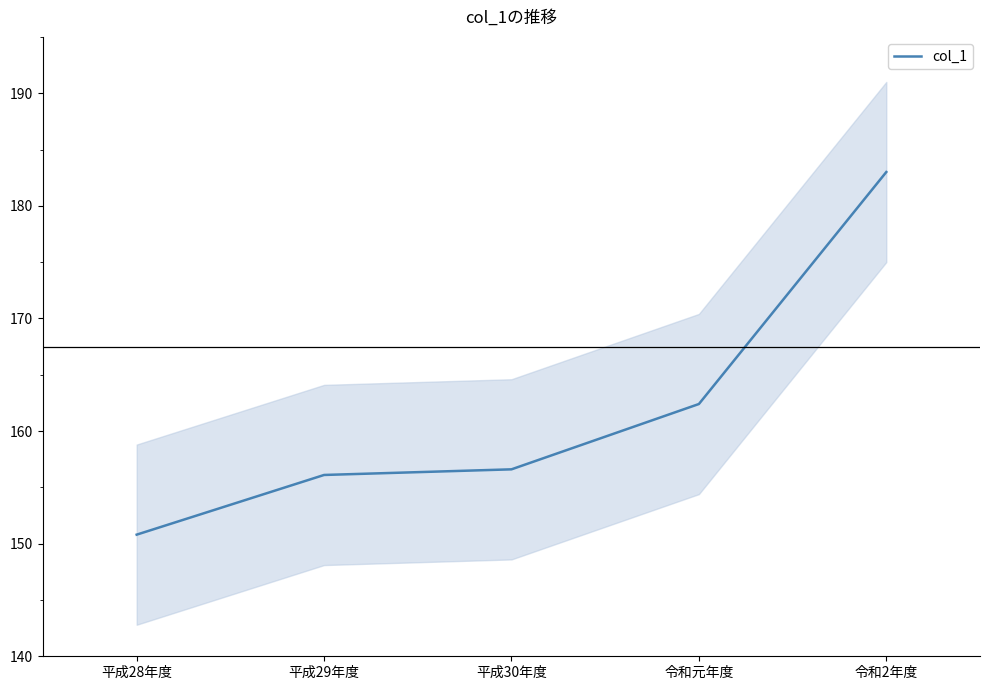

Which has a higher value, 令和2年度 or 令和元年度?

令和2年度